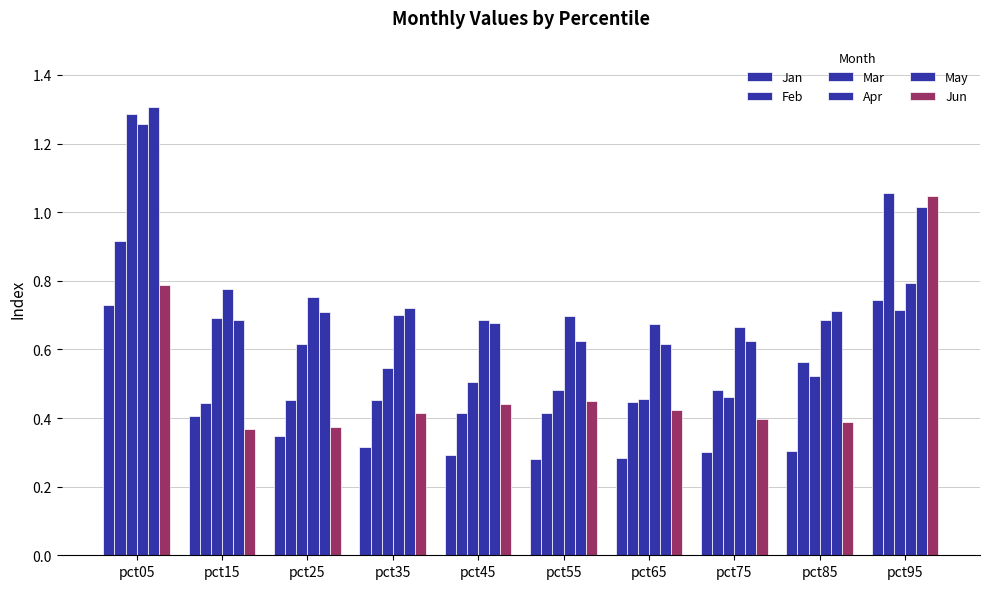

Where is Jun nearest to the value 0?

pct15